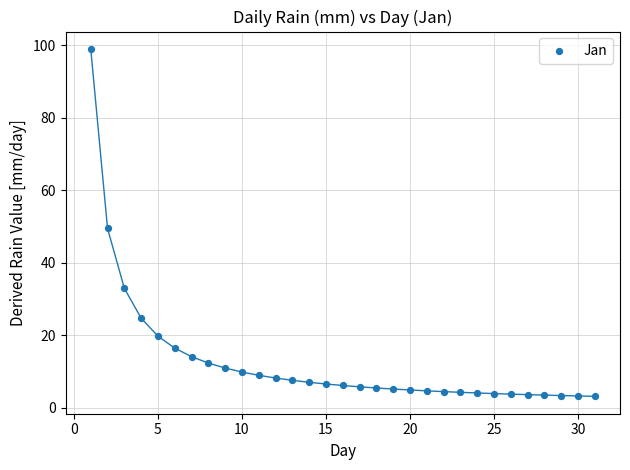

What is the range of Y values (max minus min)?

95.8